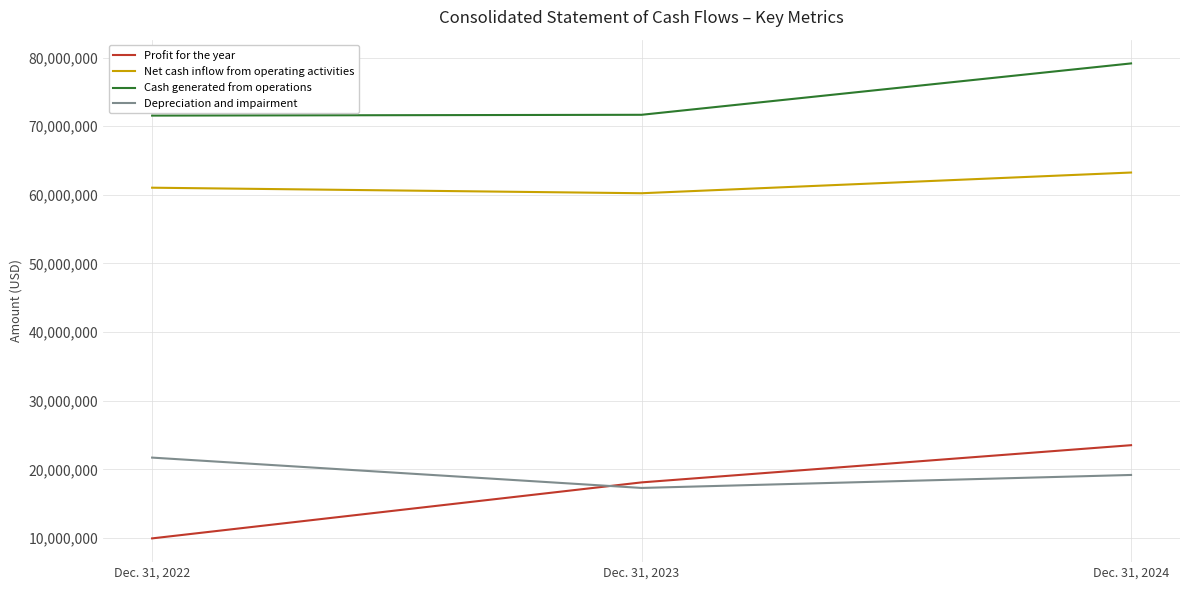

What is the sum of all Net cash inflow from operating activities values?

184539081